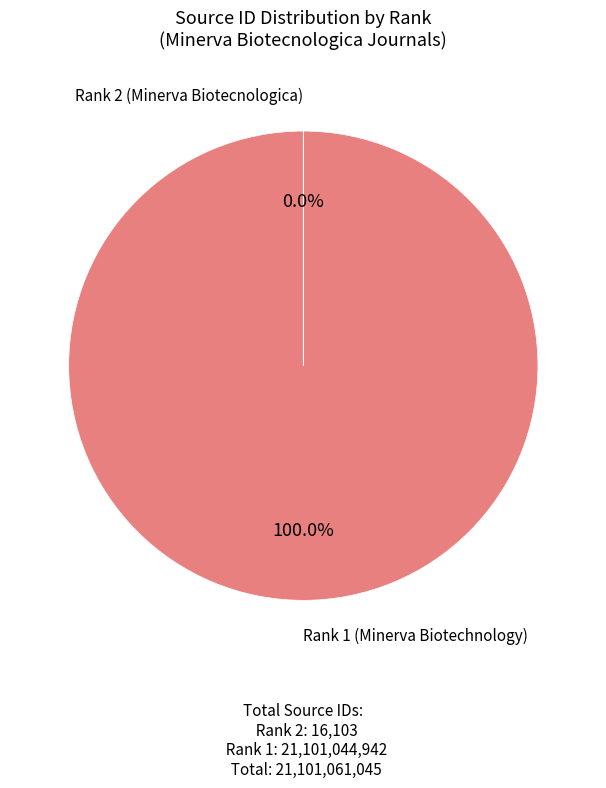

Is there a majority slice in this chart?

Yes